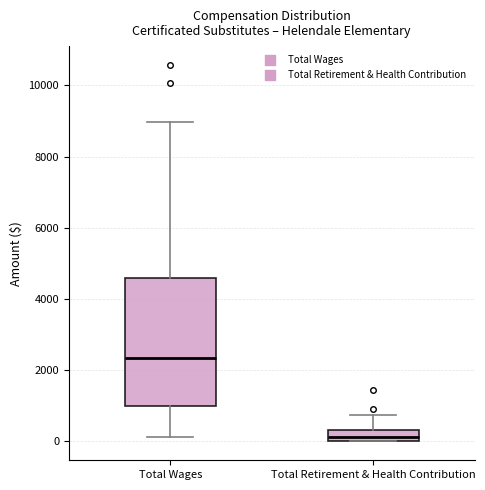

Where is the upper edge of the box for Total Wages on the y-axis? The values are not printed on the chart, so give them approximately, as read against the axis.

4600